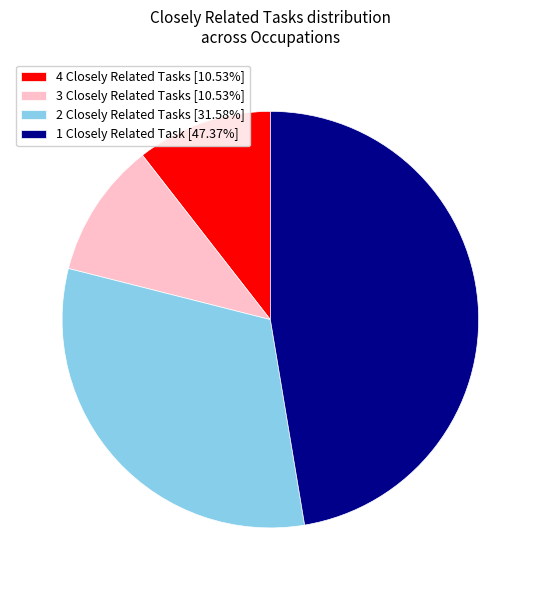

Does any single category account for the majority?

No